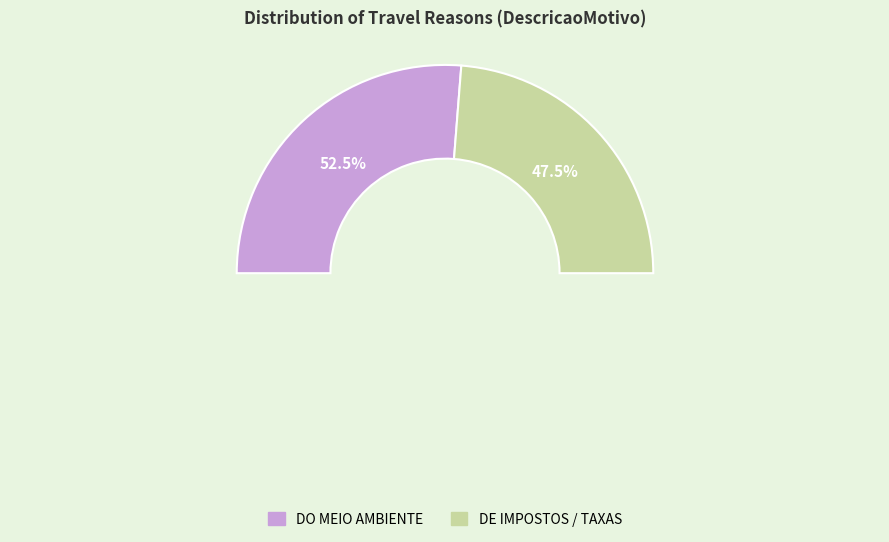

What percentage is the DE IMPOSTOS / TAXAS slice, to the nearest percent?

48%